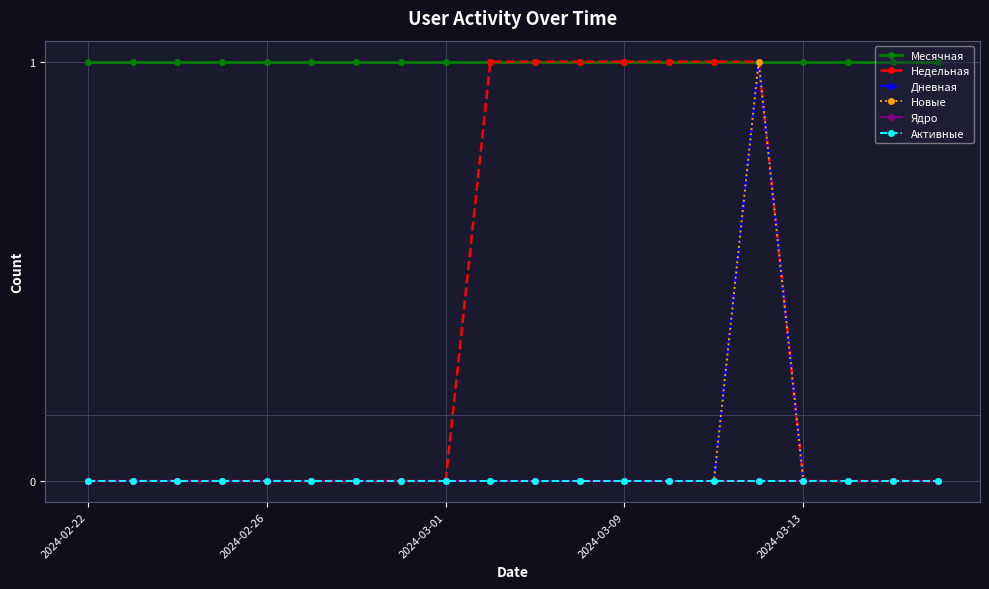

In Дневная, how many points are higher than both neighbors (excluding endpoints)?

1